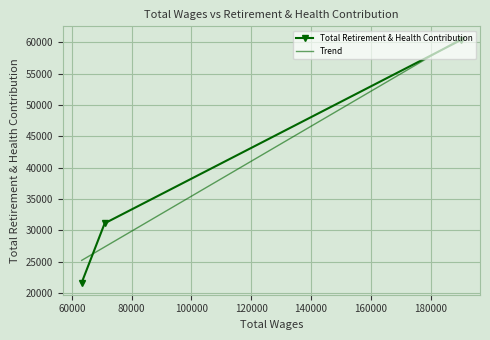

What is the highest value of the Total Retirement & Health Contribution series?

60372